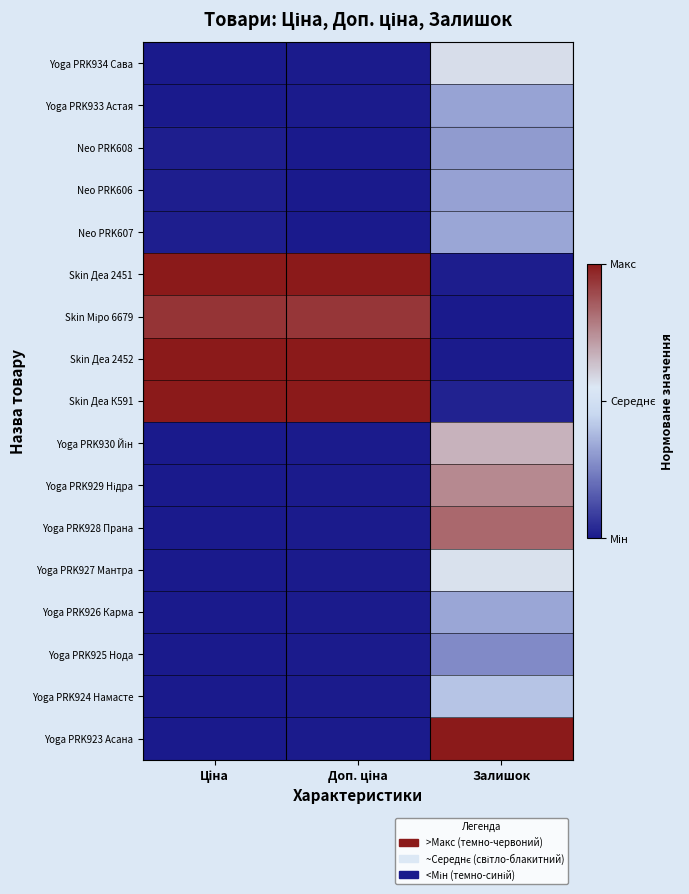

Which label corresponds to the largest value in the chart?

Ціна